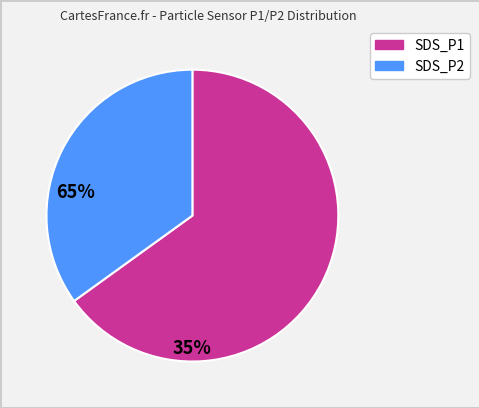

Does SDS_P2 represent more than half of the total?

No